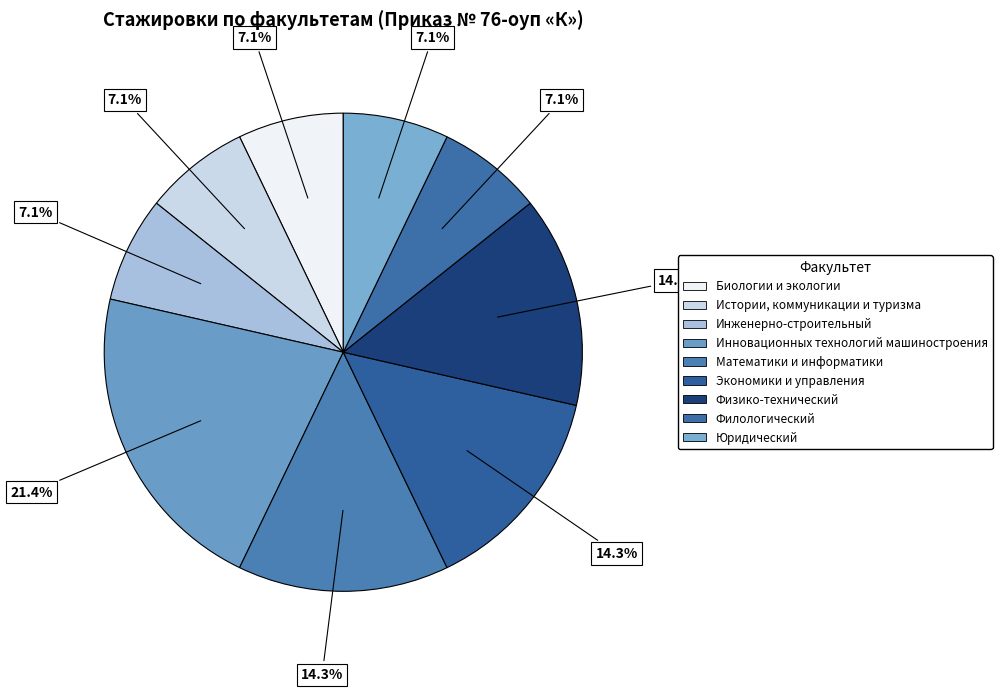

To the nearest percent, what is the difference between the largest and smallest slice percentages?

14%